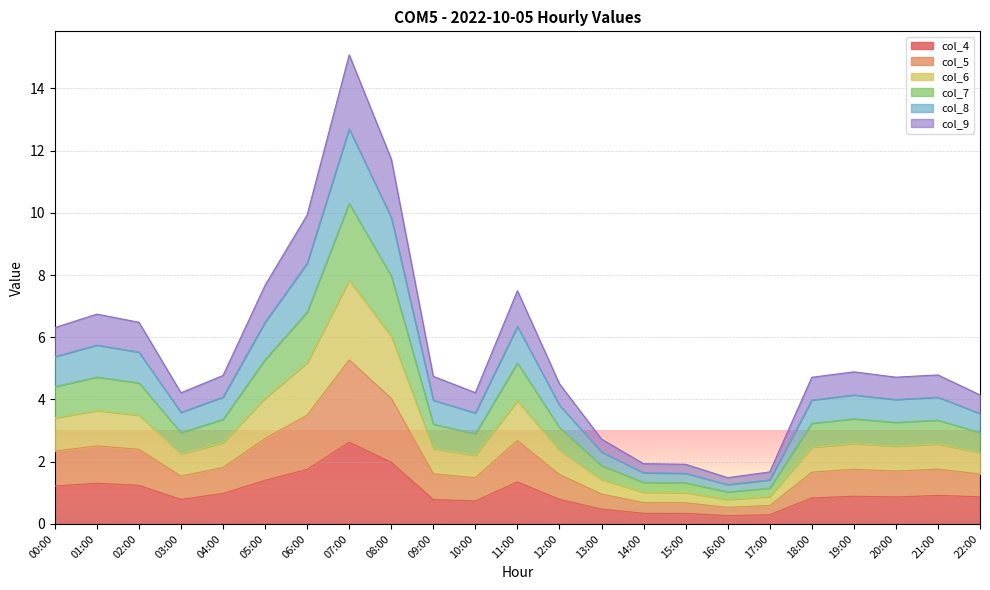

Does the chart display data point markers on the line(s)?

No